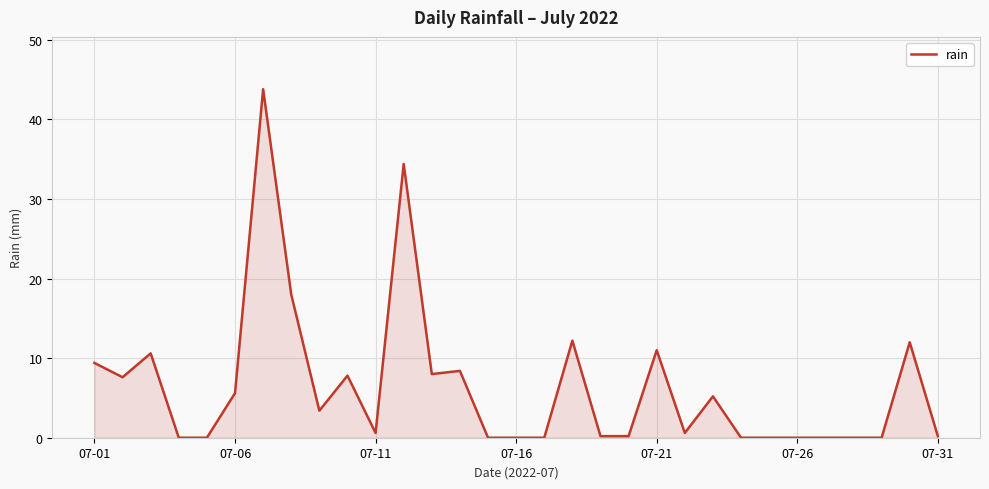

What is the difference between the maximum and minimum values?

43.8